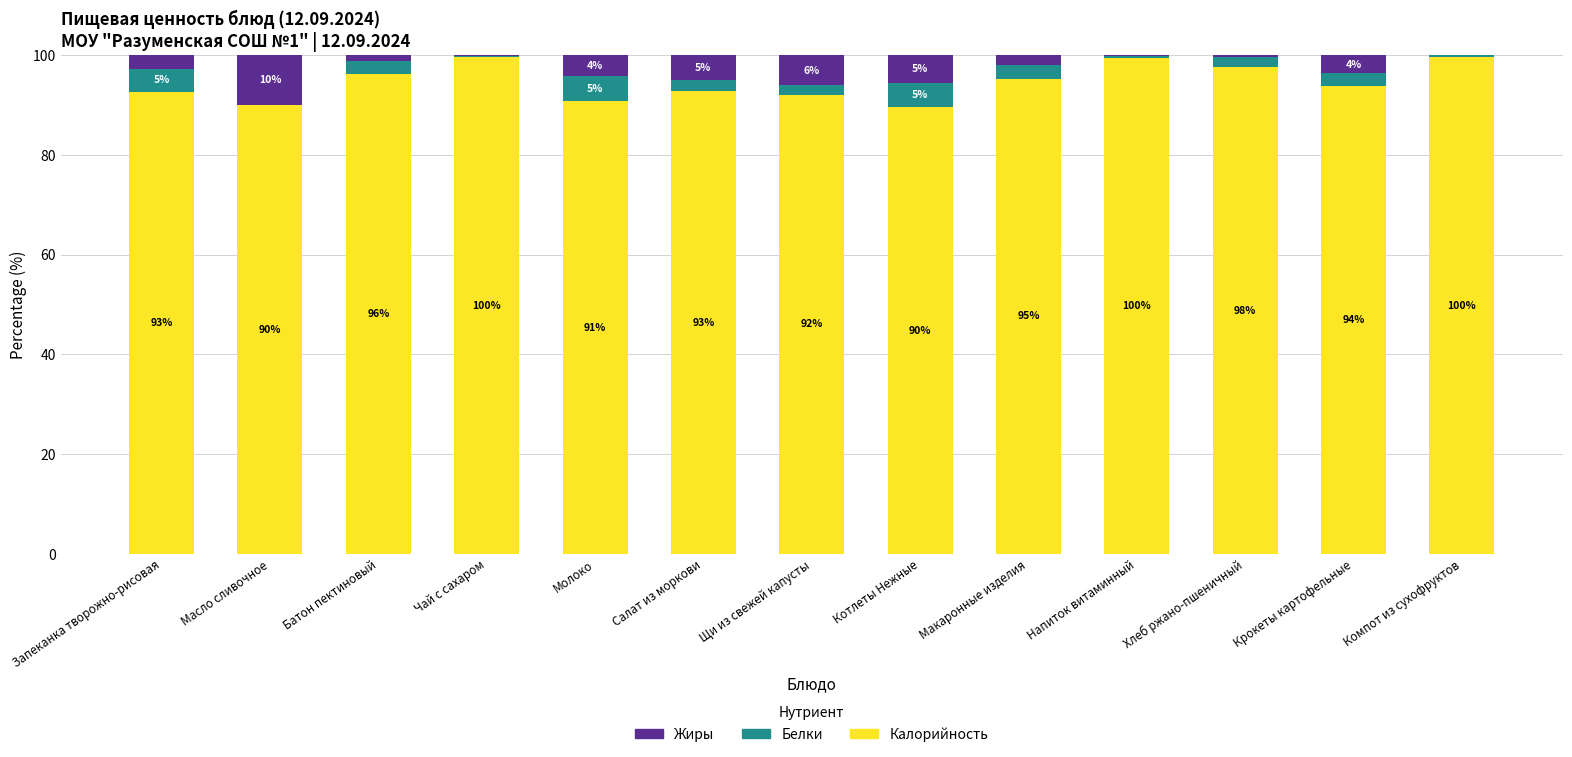

What is the total value across all series at Котлеты Нежные?

100.0